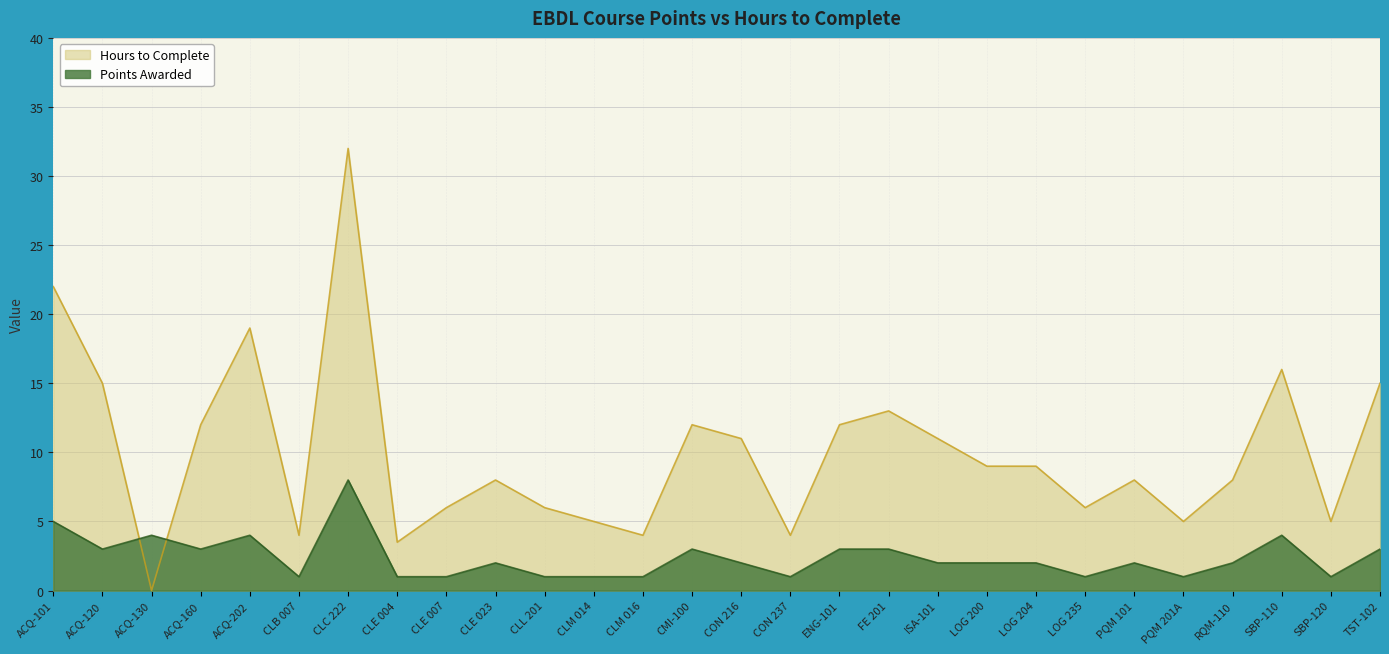

True or false: Hours to Complete has a value of 6.0 at LOG 235.

True